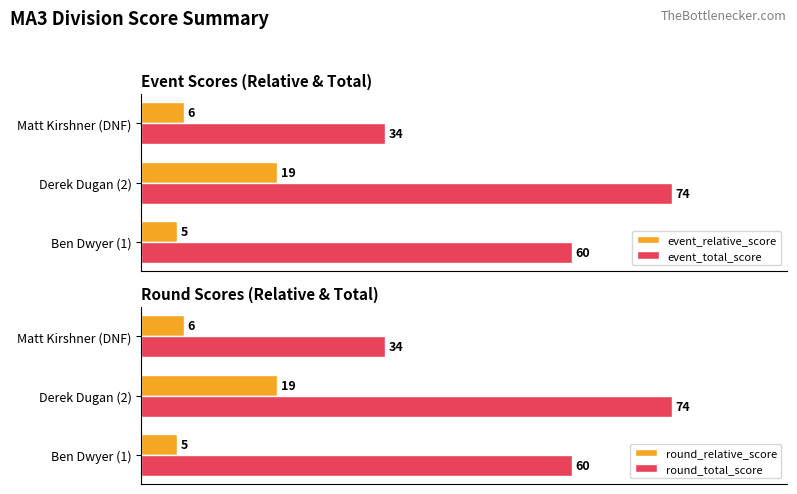

List the labels in order of round_total_score value, smallest first.

Matt Kirshner (DNF), Ben Dwyer (1), Derek Dugan (2)